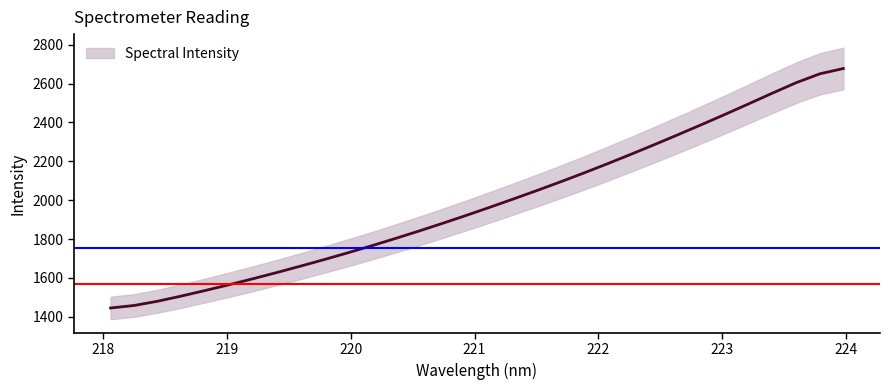

Reading right to left, list all the values displayed in this chart.

2677.3	2649.8	2604.2	2550.9	2496.1	2441.9	2388.9	2336.9	2285.8	2235.7	2186.8	2139.2	2093.1	2048.4	2004.8	1962.0	1920.2	1879.4	1839.8	1801.4	1764.2	1728.3	1693.5	1659.7	1626.9	1595.3	1564.8	1535.4	1507.0	1480.4	1458.3	1445.3